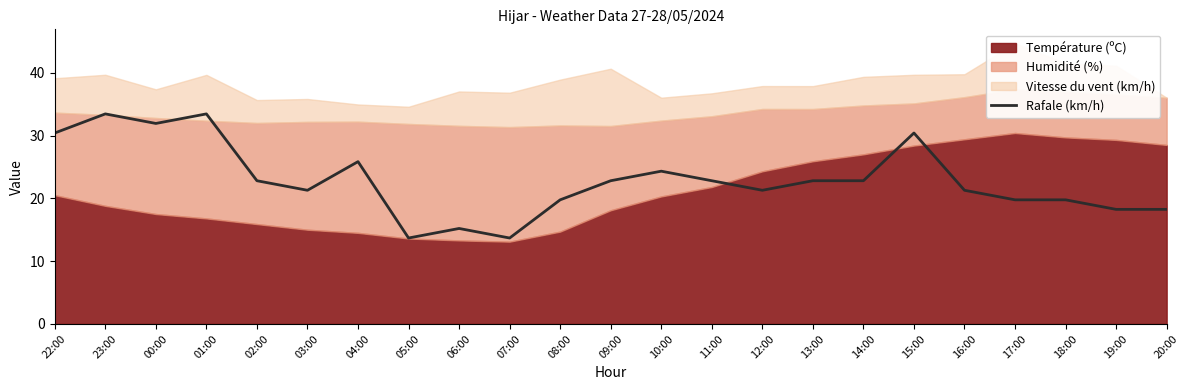

Where does the Rafale (km/h) series first go above 22?

22:00